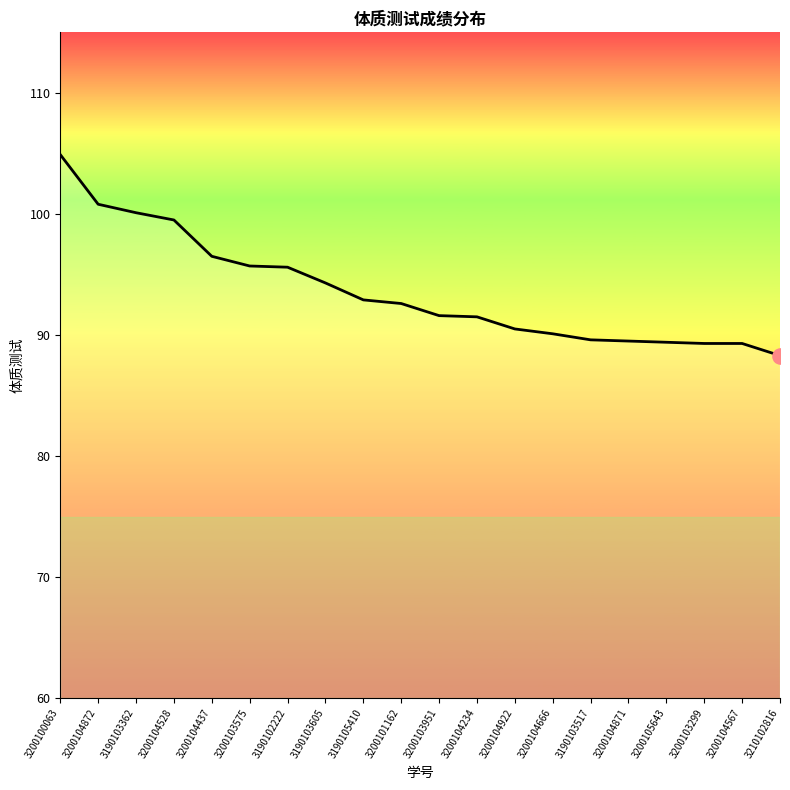

What is the change in value from 3200103575 to 3190105410?

-2.8